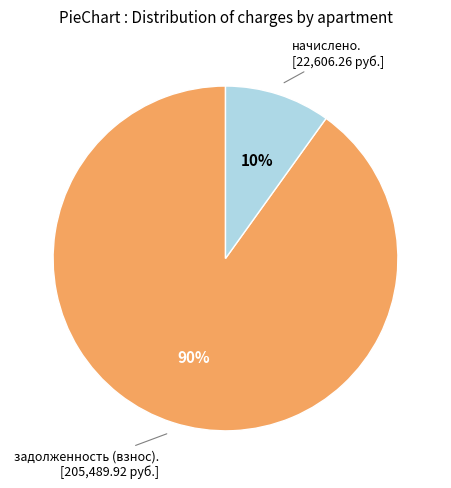

Does any single category account for the majority?

Yes